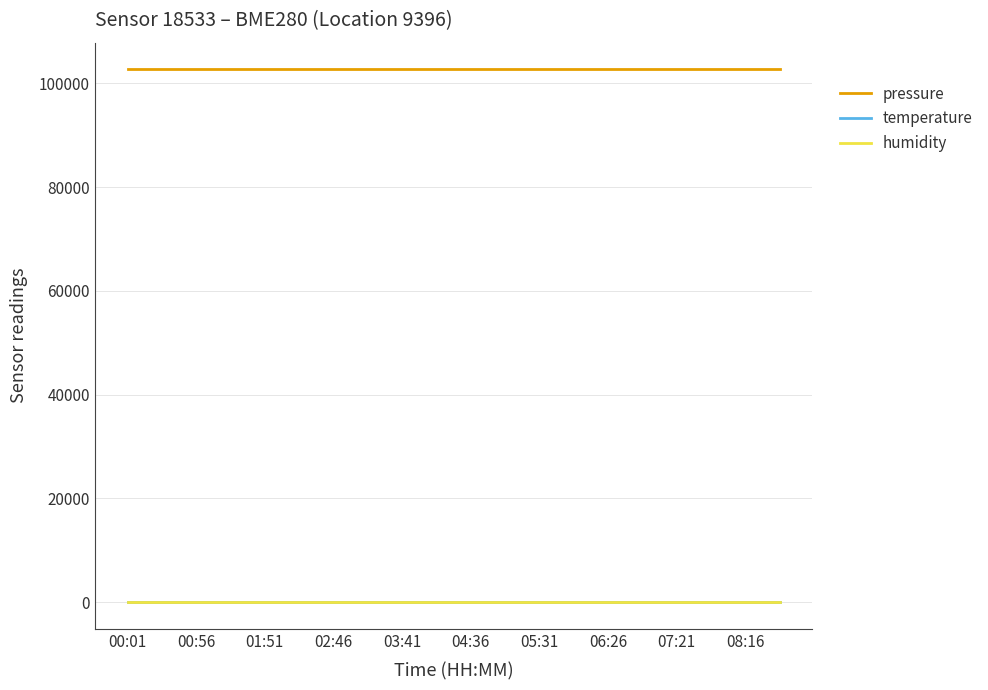

Which series has the widest spread of values?

pressure